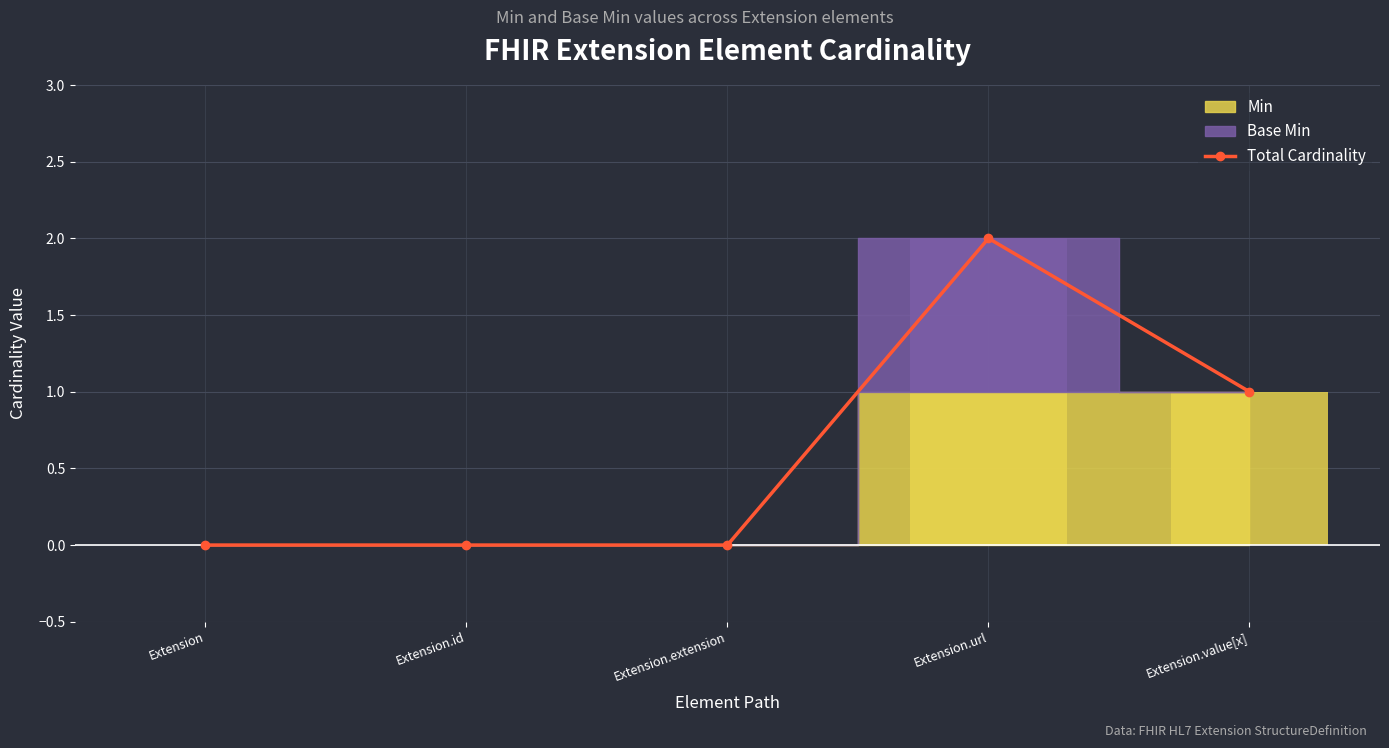

Reading left to right, what are all the values shown in this chart?

0	0	0	2	1